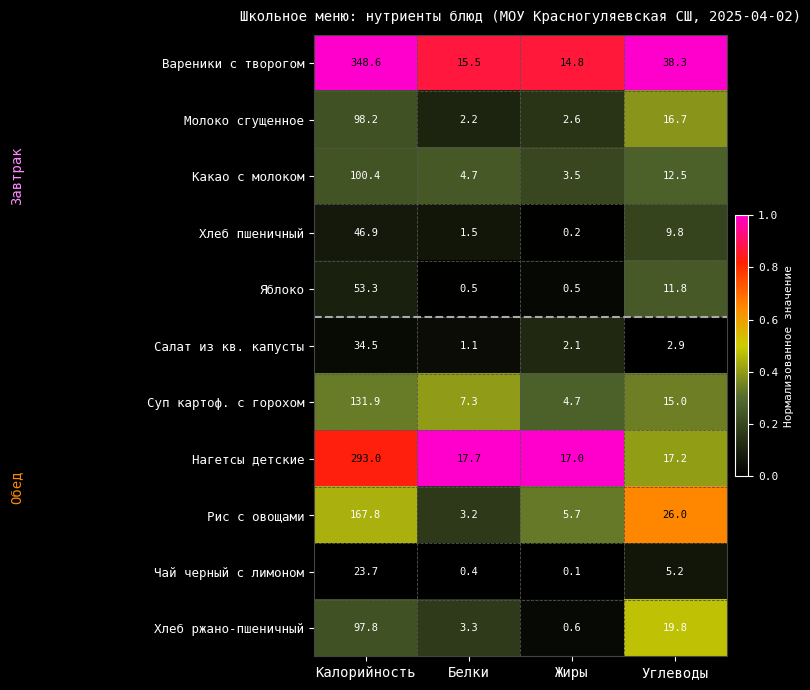

Which series has the largest total across all categories?

Вареники с творогом